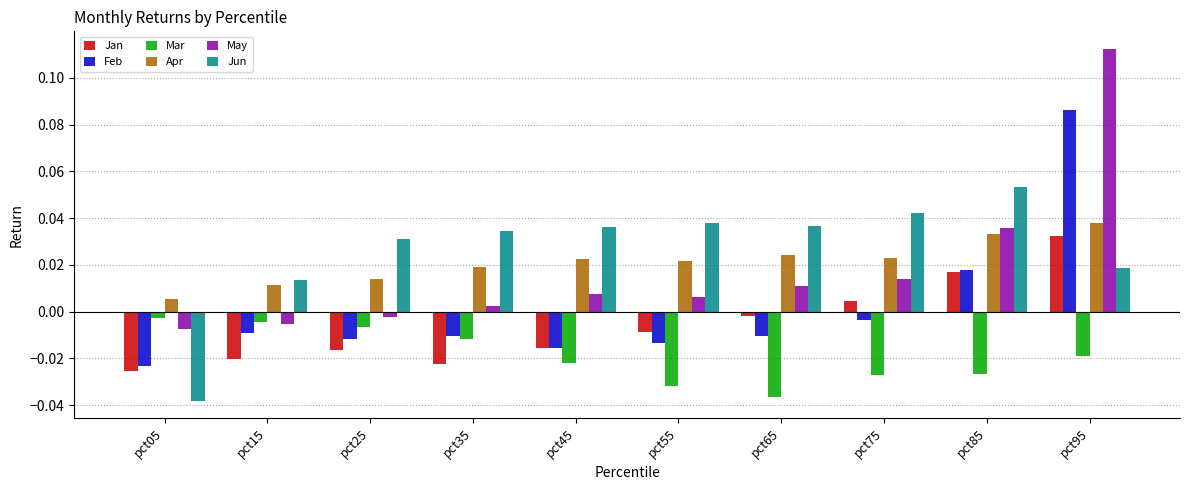

Which series has the largest range (max minus min)?

May